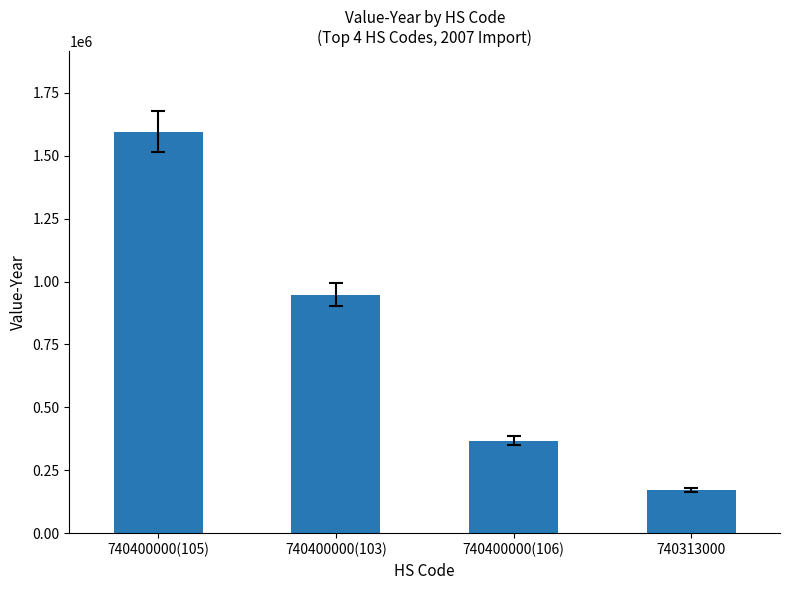

Rank the categories by value from highest to lowest.

740400000(105), 740400000(103), 740400000(106), 740313000